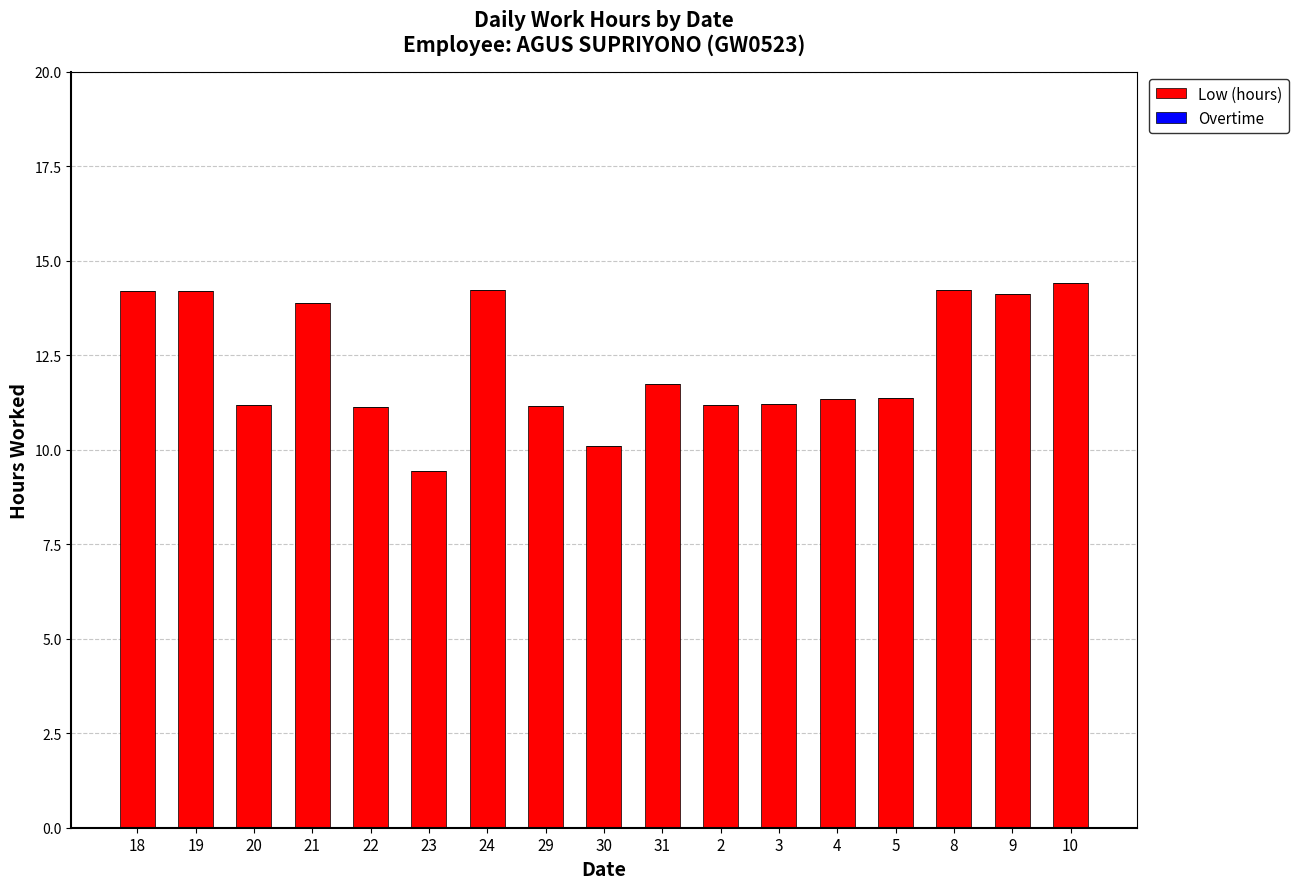

What position from the left is 24?

7